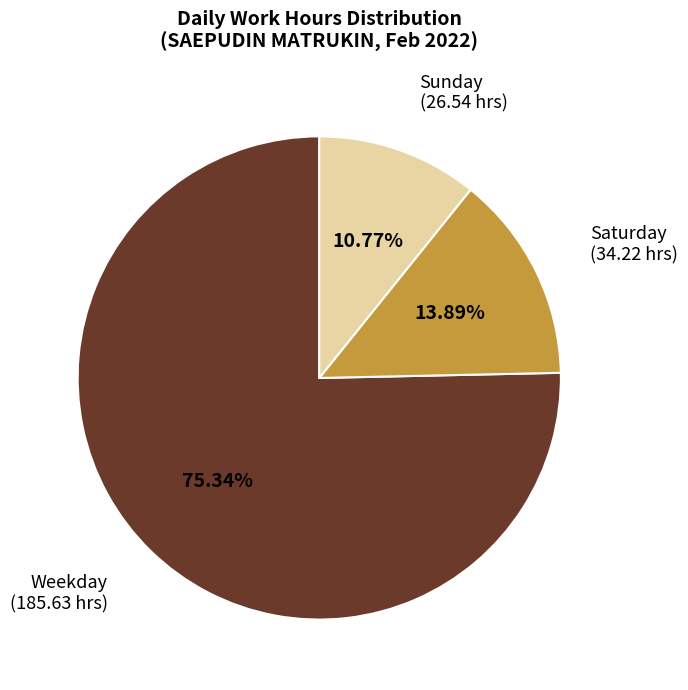

Does any single category account for the majority?

Yes